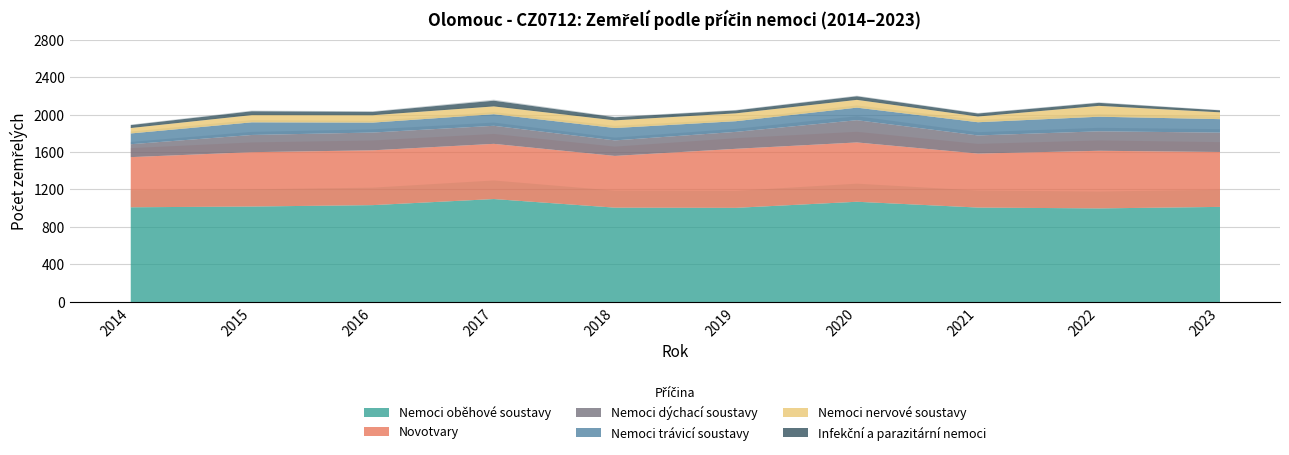

The Nemoci trávicí soustavy series shows 41 at 2022. True or false?

False